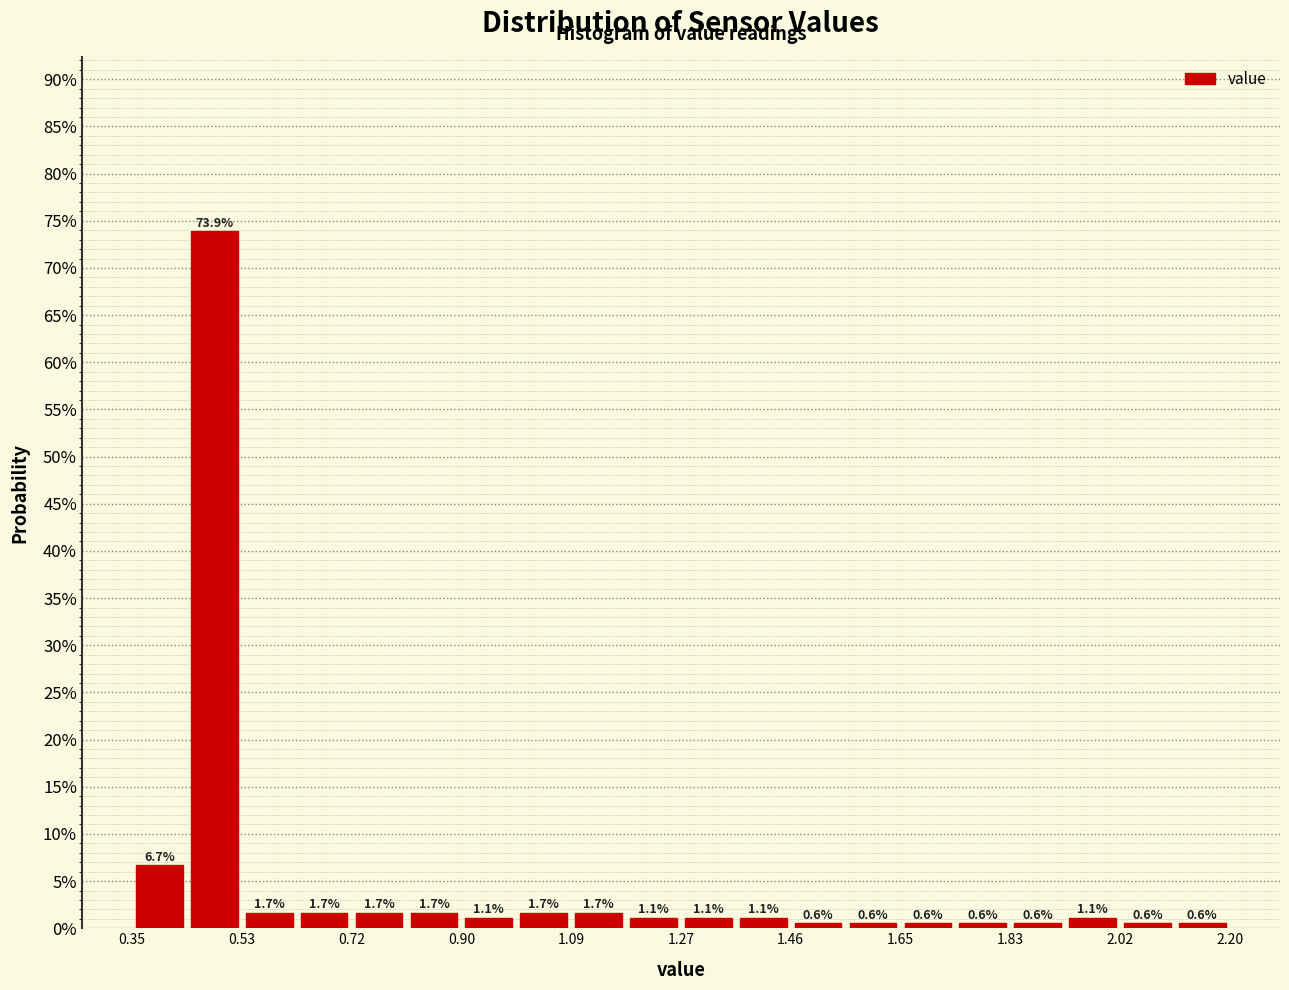

How tall is the bar that spans 0.36 to 0.44 on the x-axis? The bar edges are not printed on the chart, so give them approximately, as read against the axis.

6.7